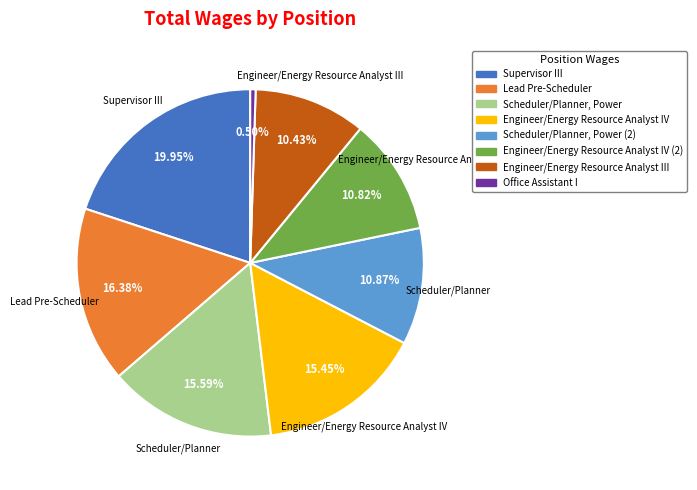

Count the number of slices in the pie.

8